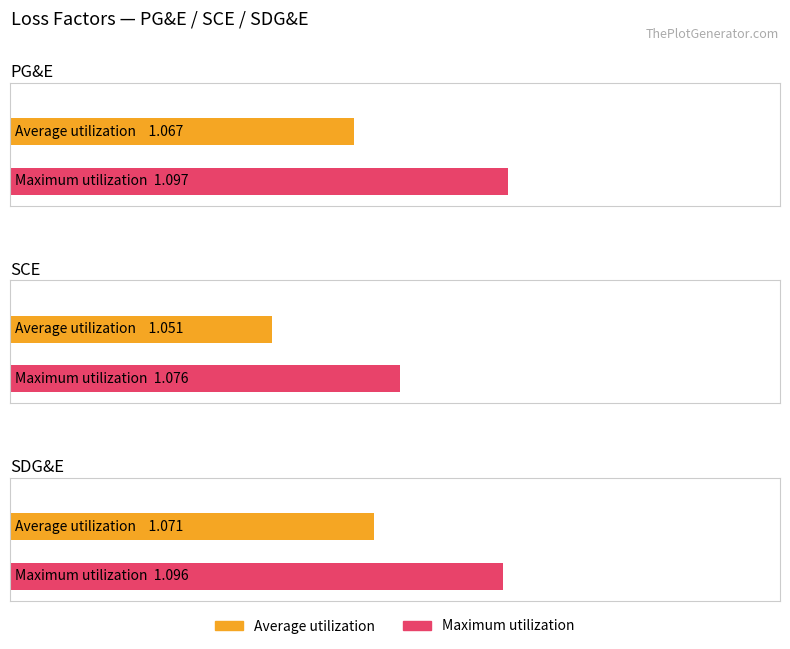

What is the label of the 2nd bar from the left?

SCE